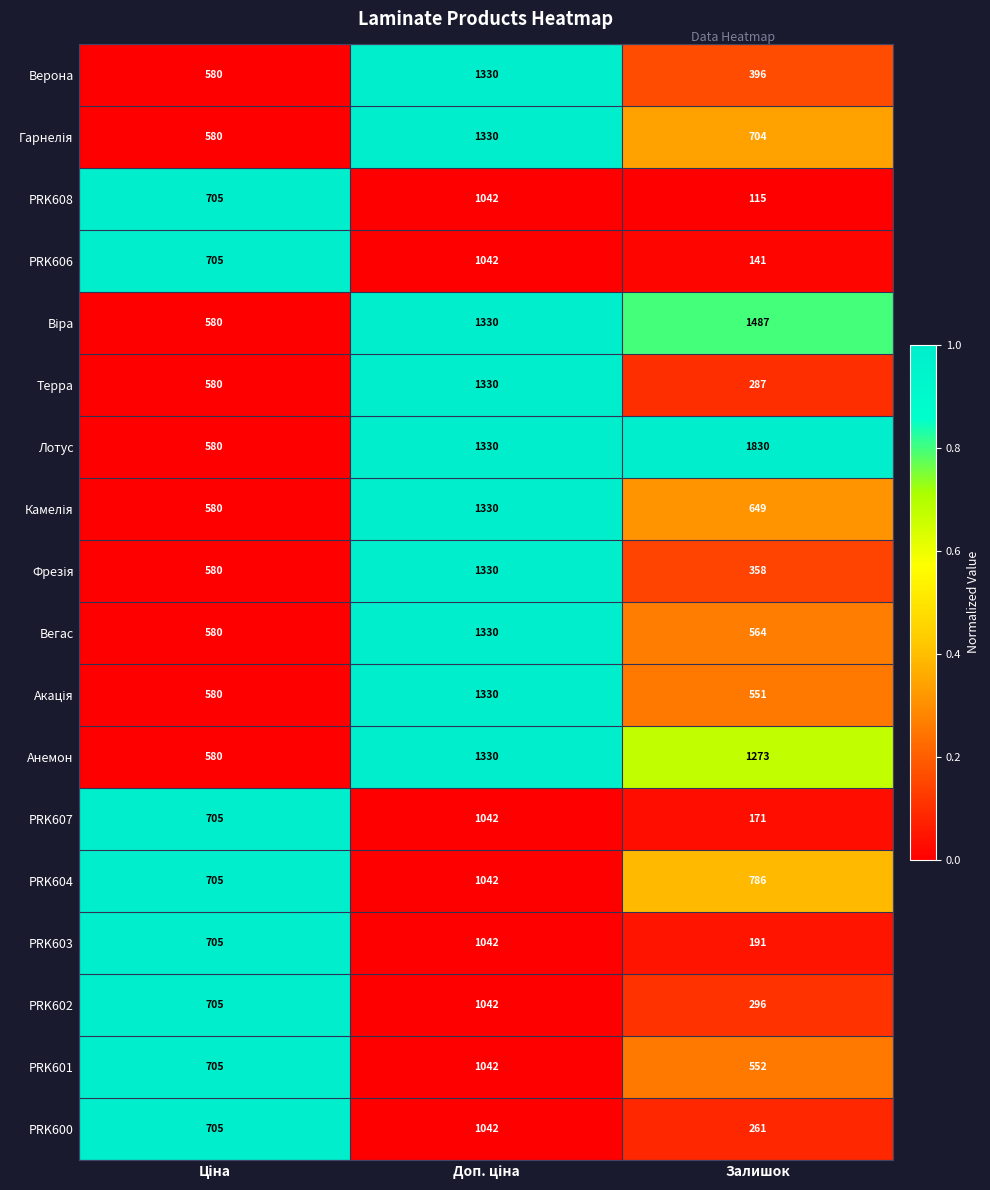

What is the approximate value of Анемон at Залишок, to the nearest 50?

1250